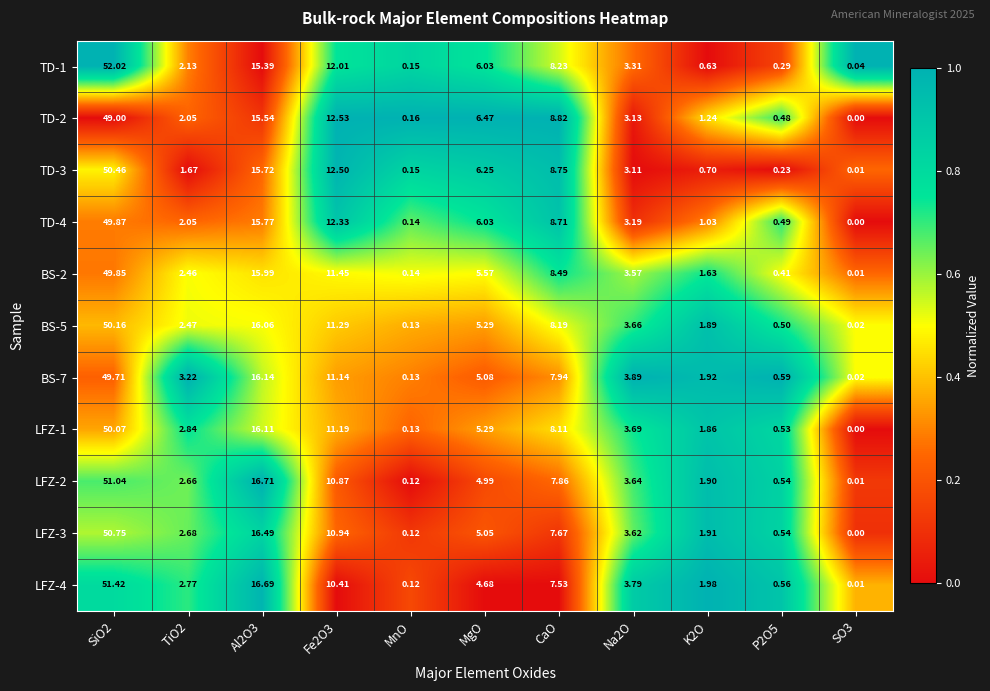

At which category does the chart reach its peak across all series?

SiO2